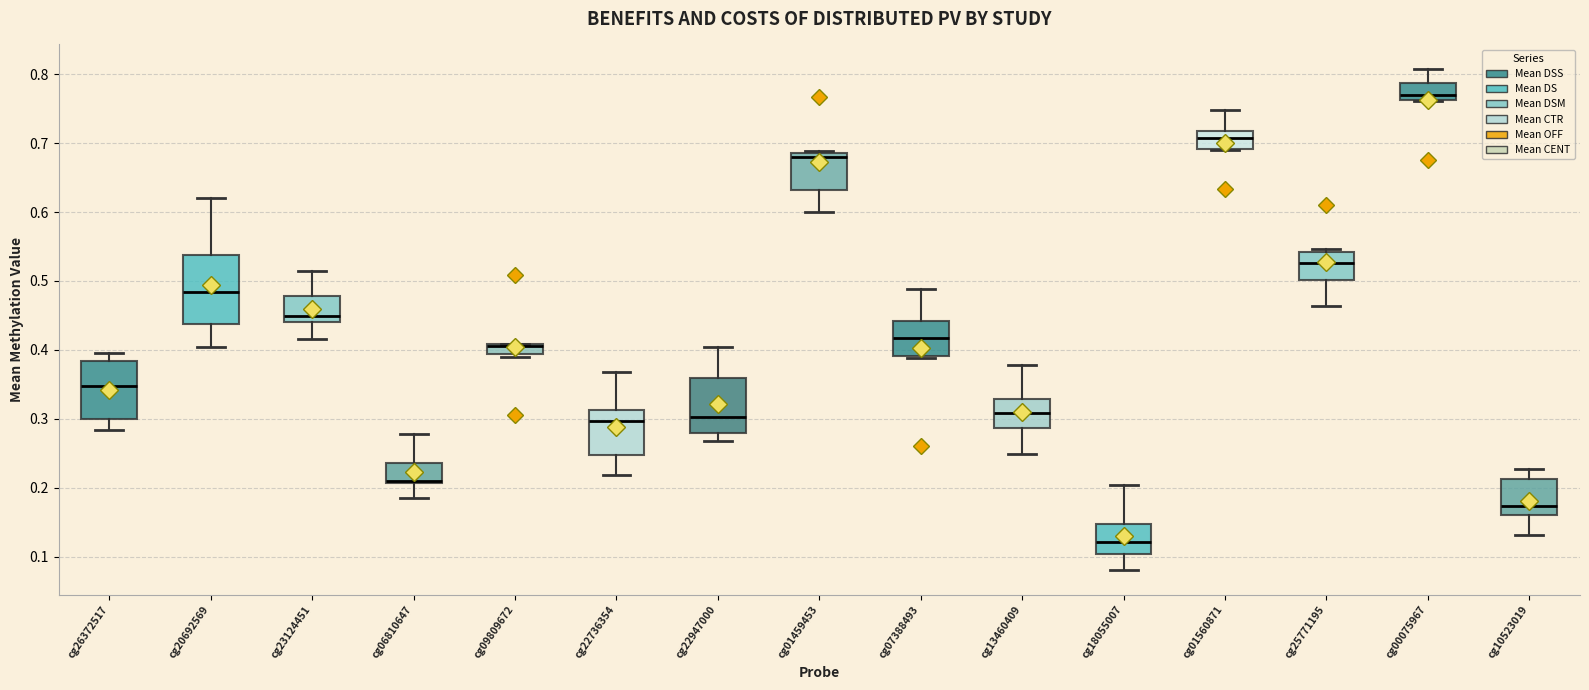

Which box is the tallest, from its lower edge to its upper edge?

cg20692569